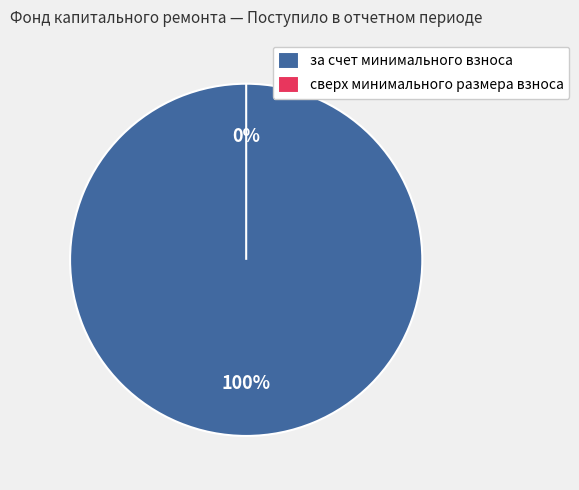

True or false: сверх минимального размера взноса accounts for 0% of the total.

True